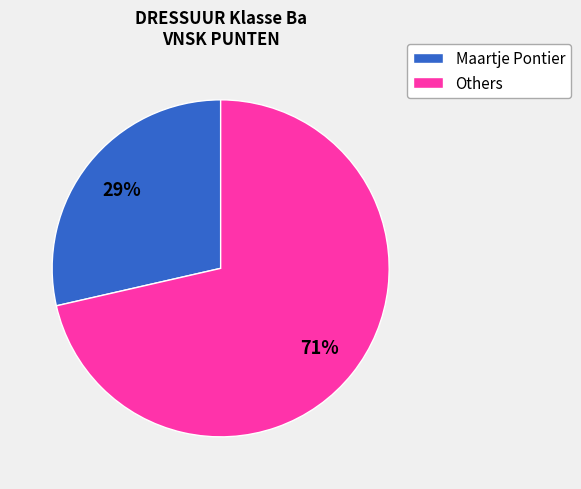

Does any single category account for the majority?

Yes